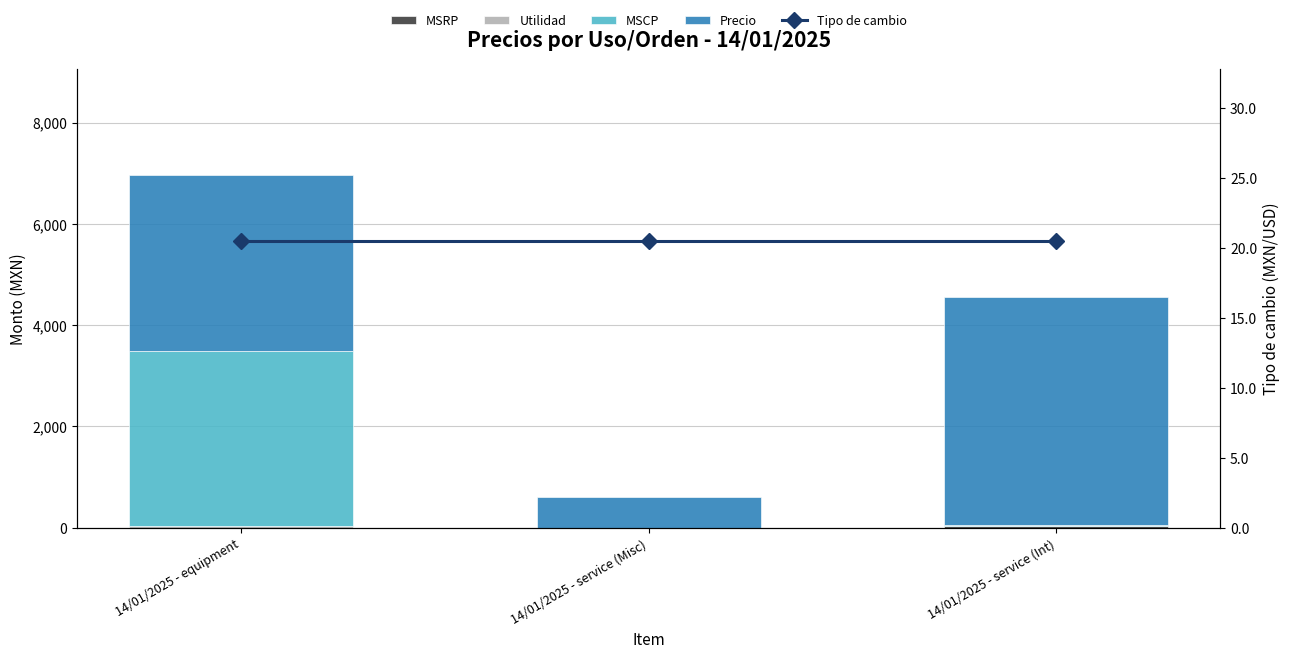

What is the total value across all series at 14/01/2025 - equipment?

6986.8